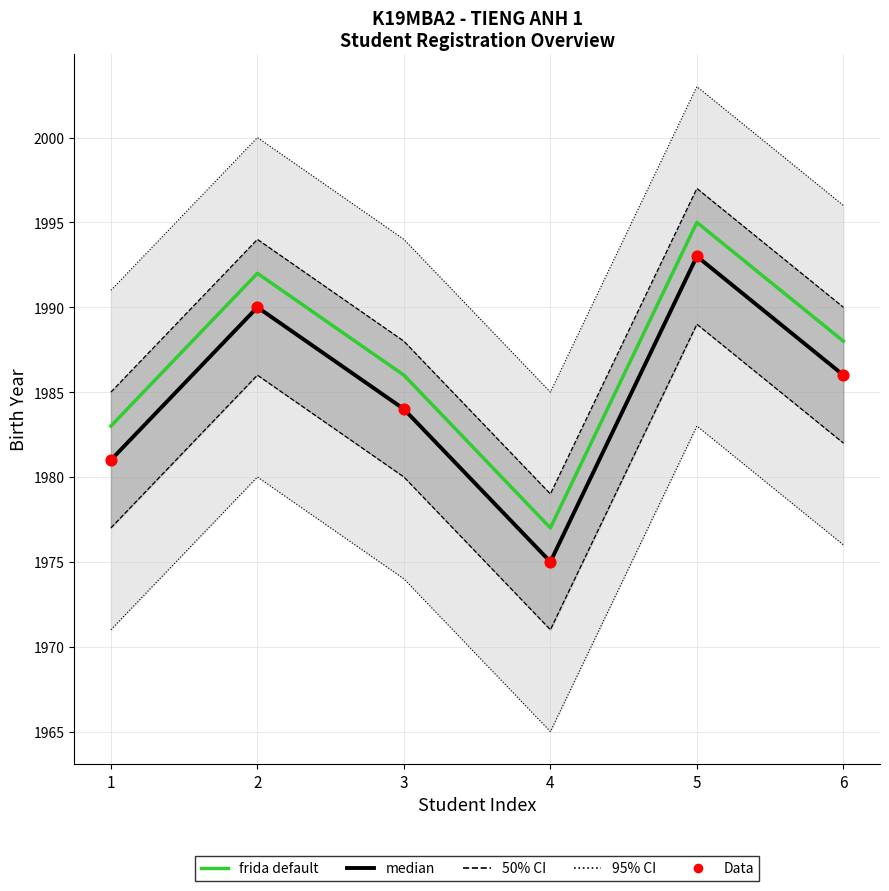

At which category is the sum across all series the highest?

5